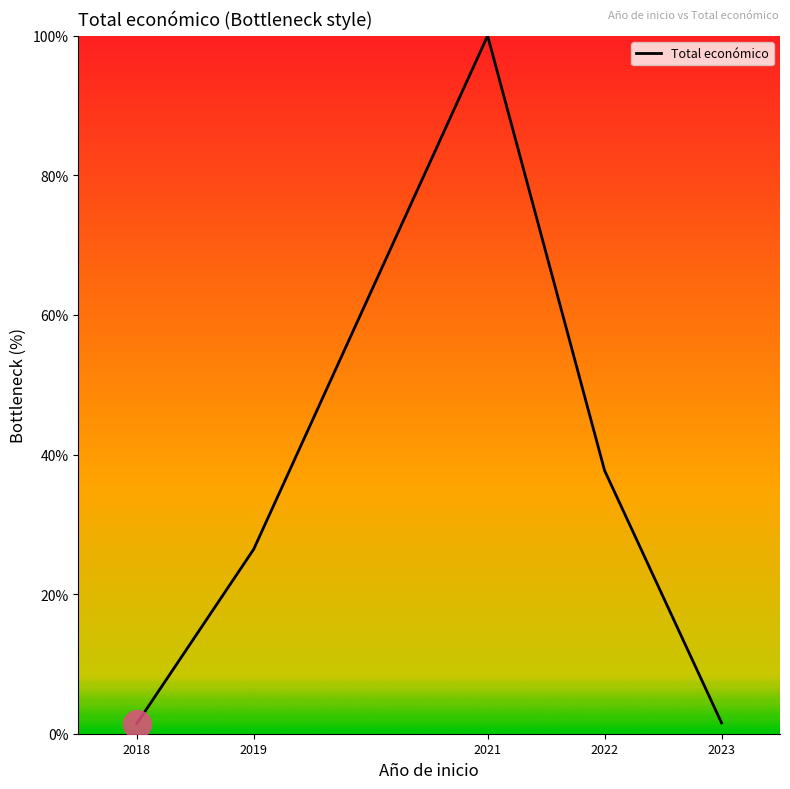

What is the ratio of the value at 2018 to the value at 2023?

0.9